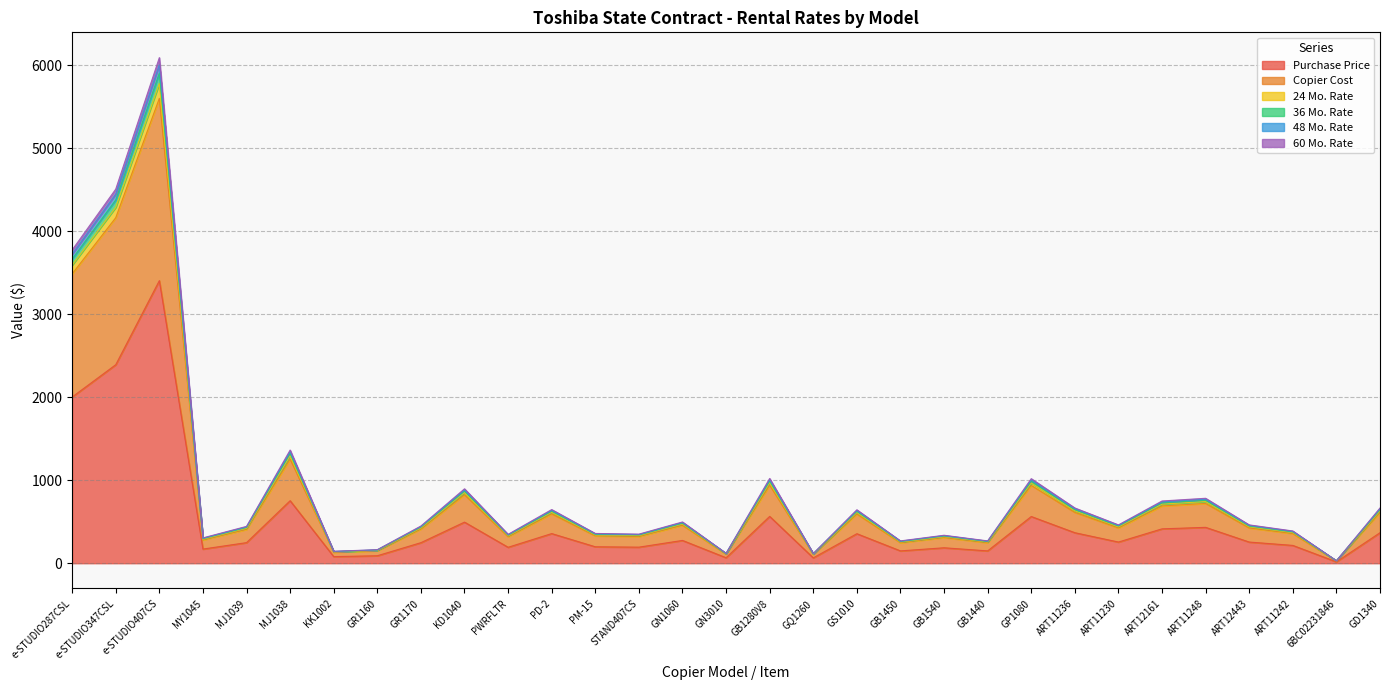

What are all the series names shown in the legend?

Purchase Price, Copier Cost, 24 Mo. Rate, 36 Mo. Rate, 48 Mo. Rate, 60 Mo. Rate